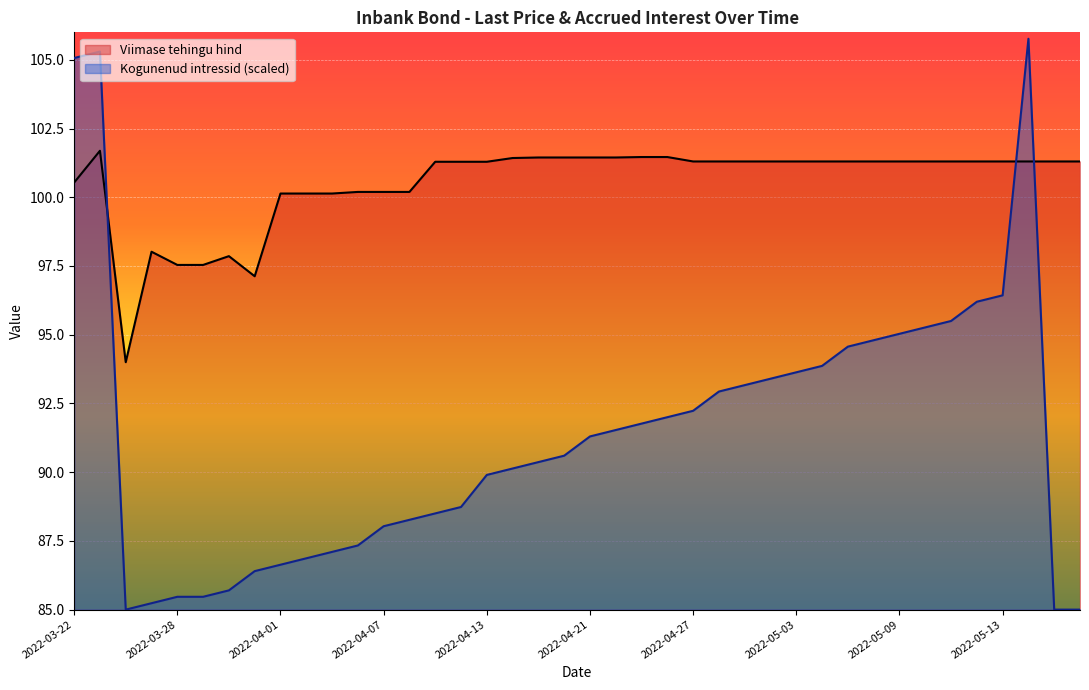

At which label does Viimase tehingu hind reach its peak?

2022-03-23